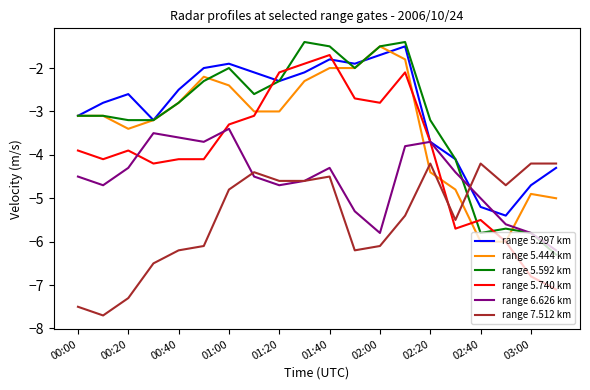

What is the maximum value shown in the chart?

-1.4